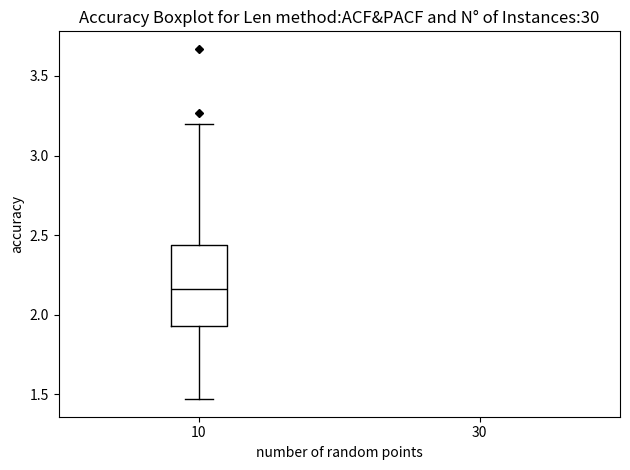

Where is the upper edge of the box at x = 10 on the y-axis? The values are not printed on the chart, so give them approximately, as read against the axis.

2.45